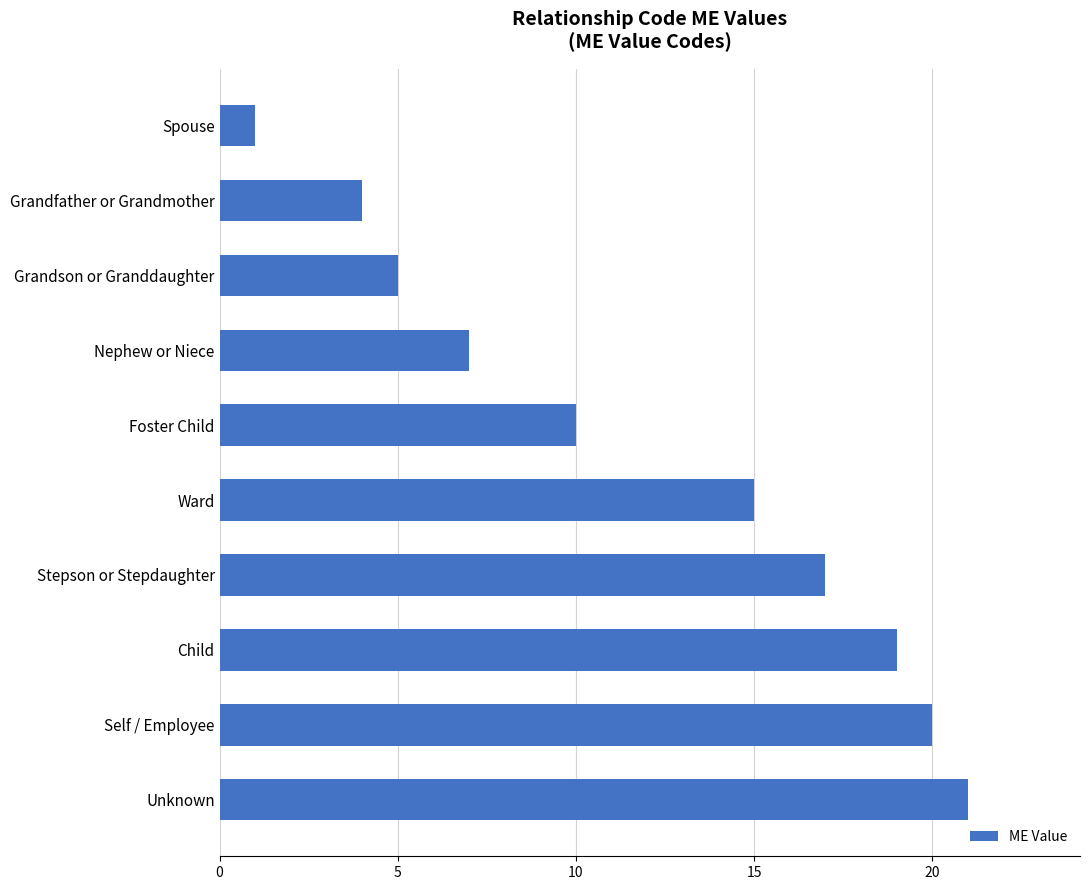

What is the label of the 7th bar from the bottom?

Nephew or Niece